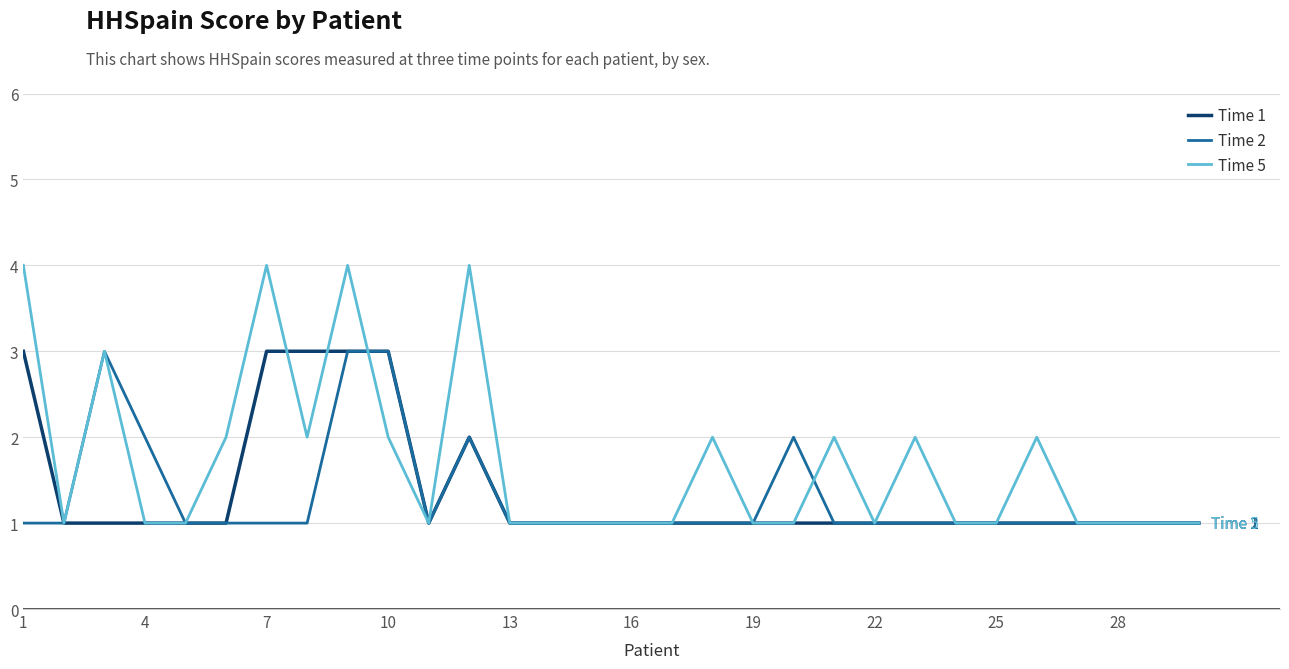

Which series has the widest spread of values?

Time 5